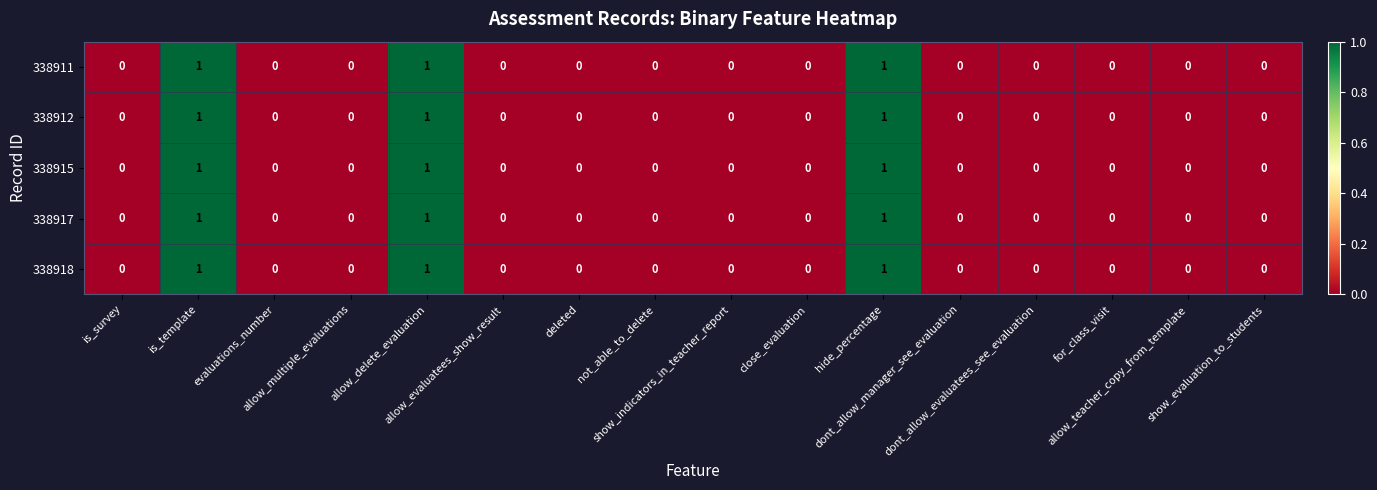

How many 338918 values are between 0 and 1?

16